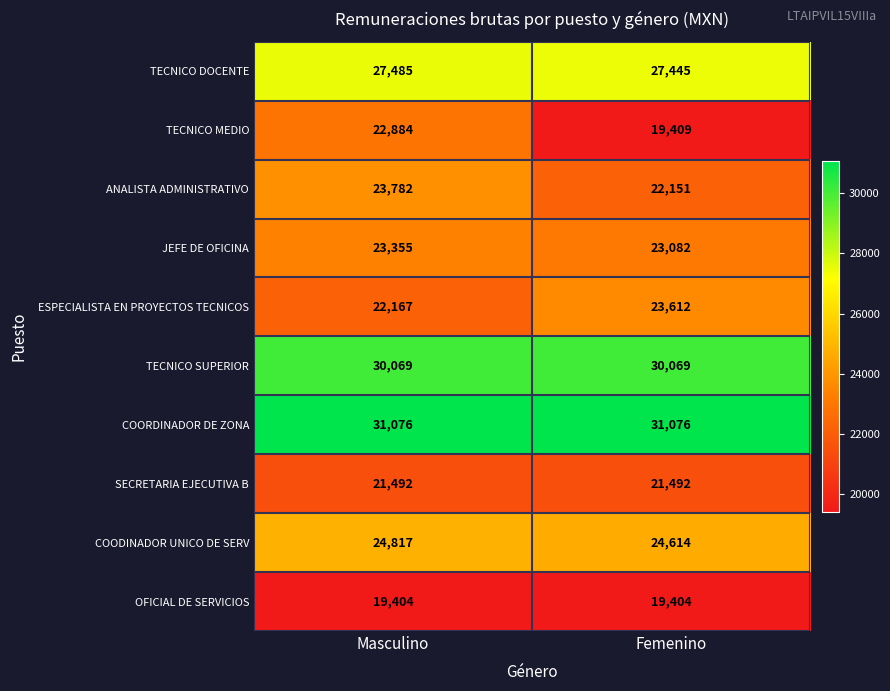

What is the minimum value for COODINADOR UNICO DE SERV?

24614